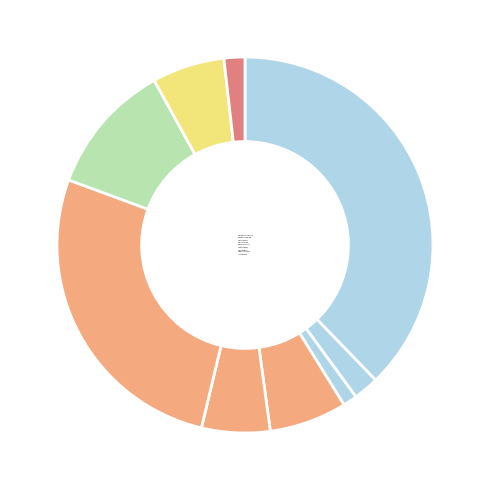

What is the ratio of the value at Запеканка из творога to the value at Рис отварной?

3.3